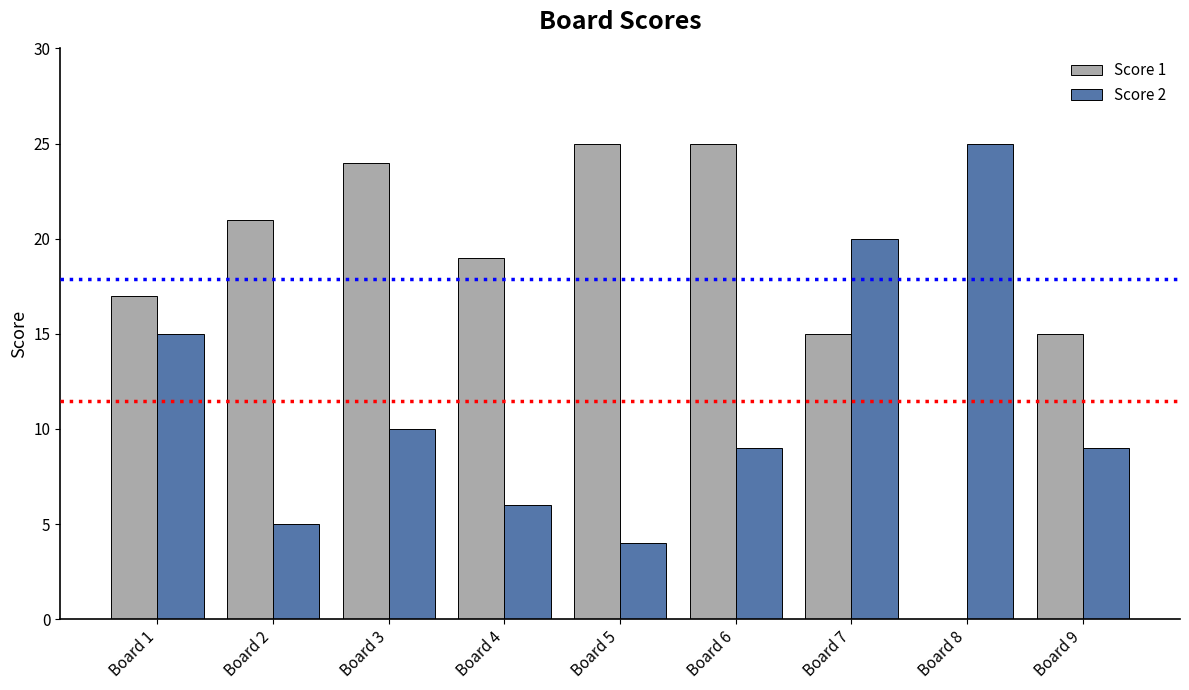

What is the average value of the Score 2 series?

11